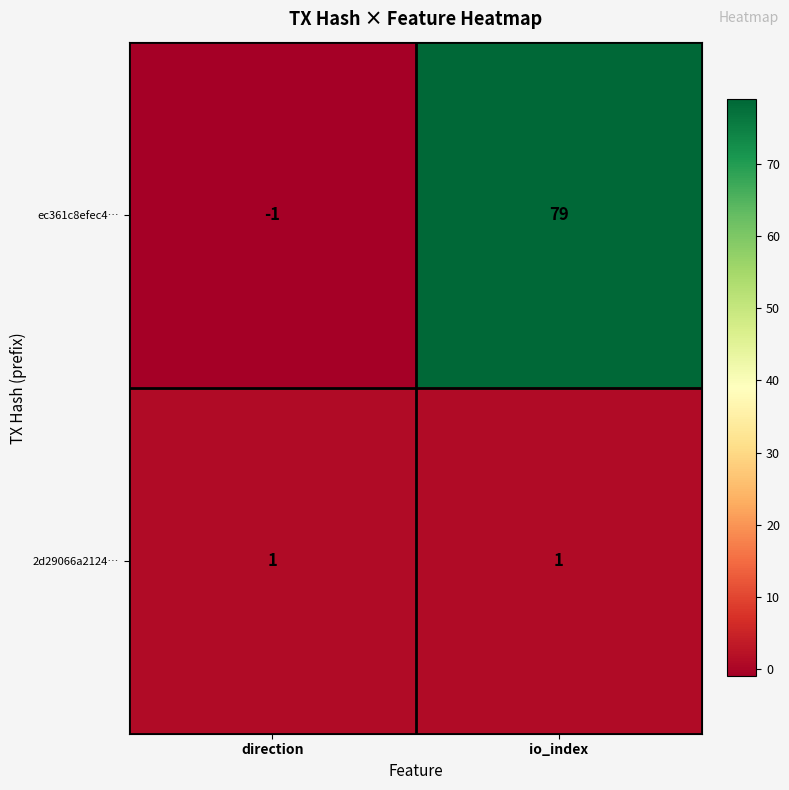

How many values in ec361c8efec4… are above zero?

1